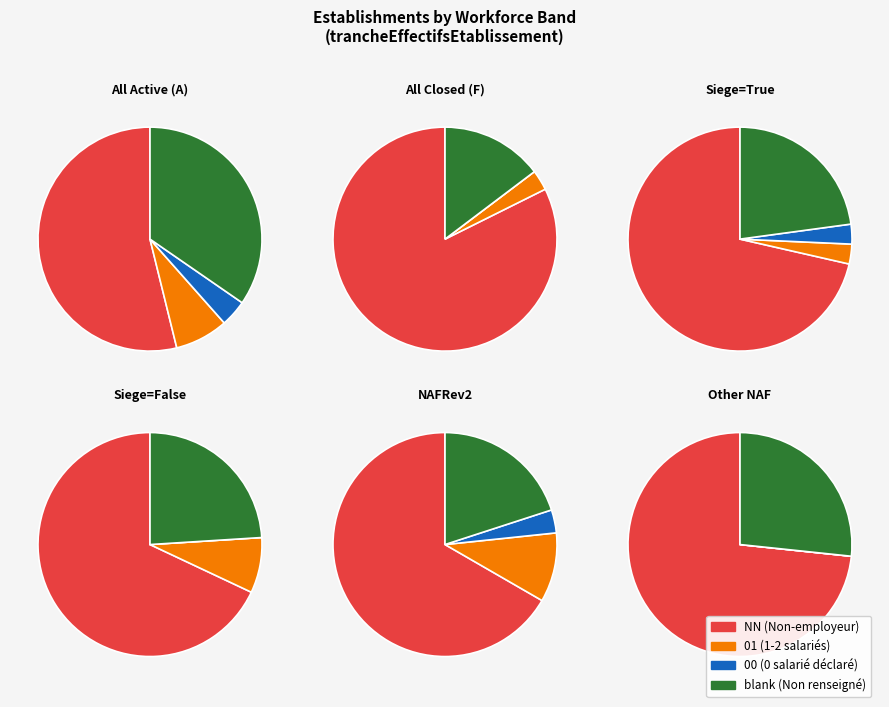

Which category has the biggest portion of the pie?

NN